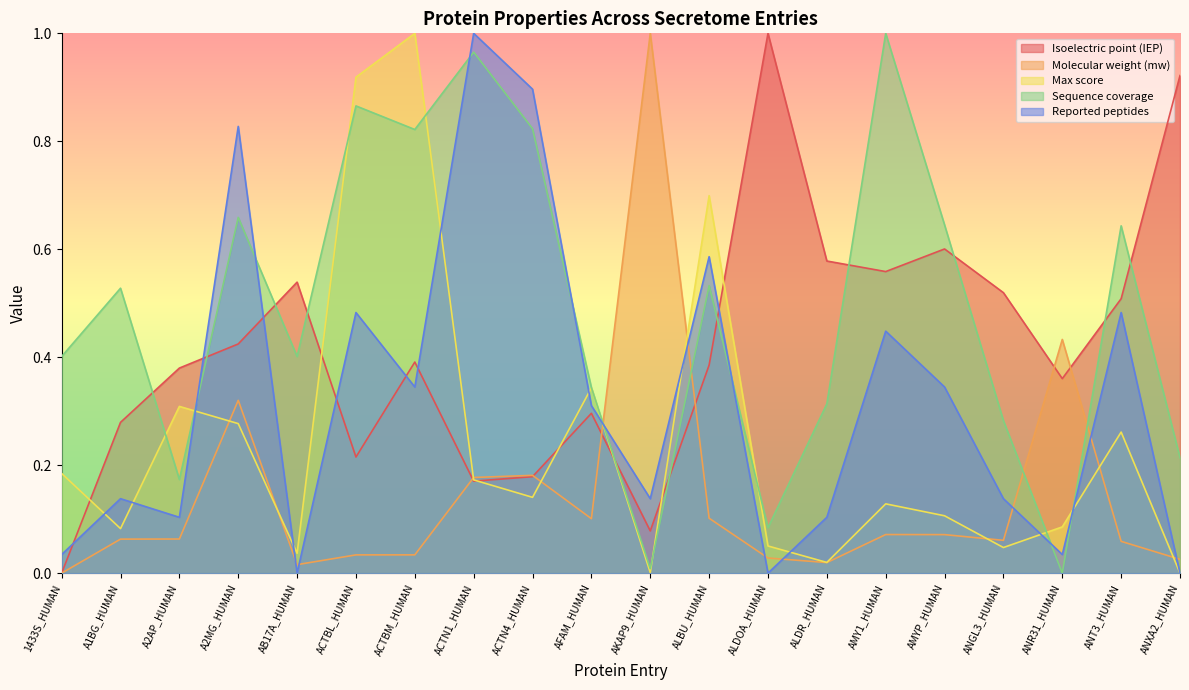

Reading left to right, what are all the values shown in this chart?

Isoelectric point (IEP): 1433S_HUMAN=0.0	A1BG_HUMAN=0.3	A2AP_HUMAN=0.4	A2MG_HUMAN=0.4	AB17A_HUMAN=0.5	ACTBL_HUMAN=0.2	ACTBM_HUMAN=0.4	ACTN1_HUMAN=0.2	ACTN4_HUMAN=0.2	AFAM_HUMAN=0.3	AKAP9_HUMAN=0.1	ALBU_HUMAN=0.4	ALDOA_HUMAN=1.0	ALDR_HUMAN=0.6	AMY1_HUMAN=0.6	AMYP_HUMAN=0.6	ANGL3_HUMAN=0.5	ANR31_HUMAN=0.4	ANT3_HUMAN=0.5	ANXA2_HUMAN=0.9
Molecular weight (mw): 1433S_HUMAN=0.0	A1BG_HUMAN=0.1	A2AP_HUMAN=0.1	A2MG_HUMAN=0.3	AB17A_HUMAN=0.0	ACTBL_HUMAN=0.0	ACTBM_HUMAN=0.0	ACTN1_HUMAN=0.2	ACTN4_HUMAN=0.2	AFAM_HUMAN=0.1	AKAP9_HUMAN=1.0	ALBU_HUMAN=0.1	ALDOA_HUMAN=0.0	ALDR_HUMAN=0.0	AMY1_HUMAN=0.1	AMYP_HUMAN=0.1	ANGL3_HUMAN=0.1	ANR31_HUMAN=0.4	ANT3_HUMAN=0.1	ANXA2_HUMAN=0.0
Max score: 1433S_HUMAN=0.2	A1BG_HUMAN=0.1	A2AP_HUMAN=0.3	A2MG_HUMAN=0.3	AB17A_HUMAN=0.0	ACTBL_HUMAN=0.9	ACTBM_HUMAN=1.0	ACTN1_HUMAN=0.2	ACTN4_HUMAN=0.1	AFAM_HUMAN=0.3	AKAP9_HUMAN=0.0	ALBU_HUMAN=0.7	ALDOA_HUMAN=0.1	ALDR_HUMAN=0.0	AMY1_HUMAN=0.1	AMYP_HUMAN=0.1	ANGL3_HUMAN=0.0	ANR31_HUMAN=0.1	ANT3_HUMAN=0.3	ANXA2_HUMAN=0.0
Sequence coverage: 1433S_HUMAN=0.4	A1BG_HUMAN=0.5	A2AP_HUMAN=0.2	A2MG_HUMAN=0.7	AB17A_HUMAN=0.4	ACTBL_HUMAN=0.9	ACTBM_HUMAN=0.8	ACTN1_HUMAN=1.0	ACTN4_HUMAN=0.8	AFAM_HUMAN=0.3	AKAP9_HUMAN=0.0	ALBU_HUMAN=0.5	ALDOA_HUMAN=0.1	ALDR_HUMAN=0.3	AMY1_HUMAN=1.0	AMYP_HUMAN=0.6	ANGL3_HUMAN=0.3	ANR31_HUMAN=0.0	ANT3_HUMAN=0.6	ANXA2_HUMAN=0.2
Reported peptides: 1433S_HUMAN=0.0	A1BG_HUMAN=0.1	A2AP_HUMAN=0.1	A2MG_HUMAN=0.8	AB17A_HUMAN=0.0	ACTBL_HUMAN=0.5	ACTBM_HUMAN=0.3	ACTN1_HUMAN=1.0	ACTN4_HUMAN=0.9	AFAM_HUMAN=0.3	AKAP9_HUMAN=0.1	ALBU_HUMAN=0.6	ALDOA_HUMAN=0.0	ALDR_HUMAN=0.1	AMY1_HUMAN=0.4	AMYP_HUMAN=0.3	ANGL3_HUMAN=0.1	ANR31_HUMAN=0.0	ANT3_HUMAN=0.5	ANXA2_HUMAN=0.0